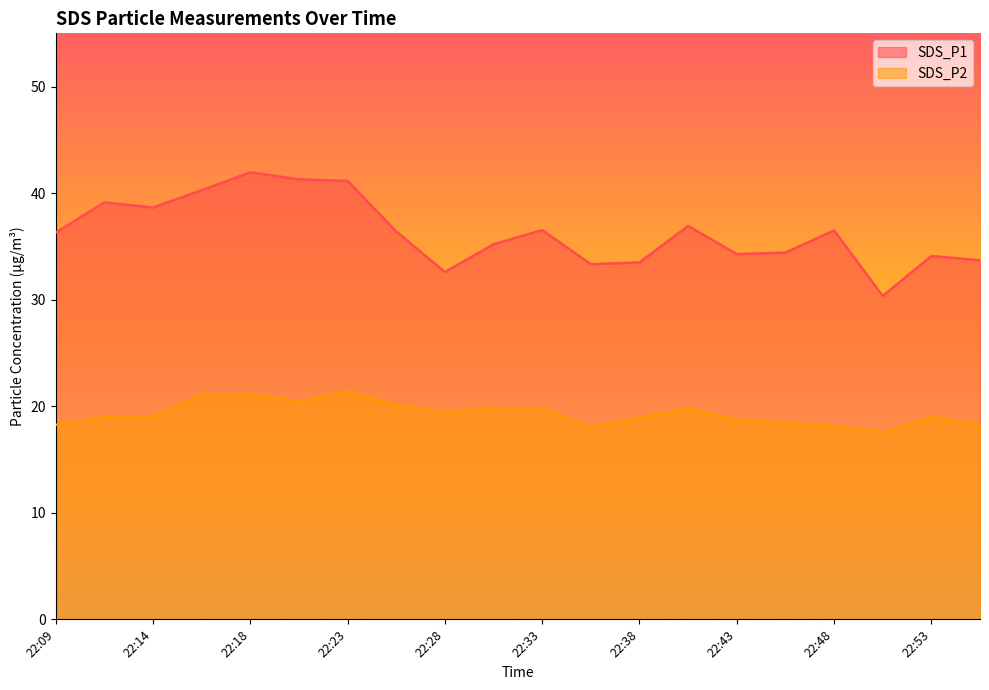

What is the difference between the SDS_P1 values at 22:18 and 22:50?

11.6